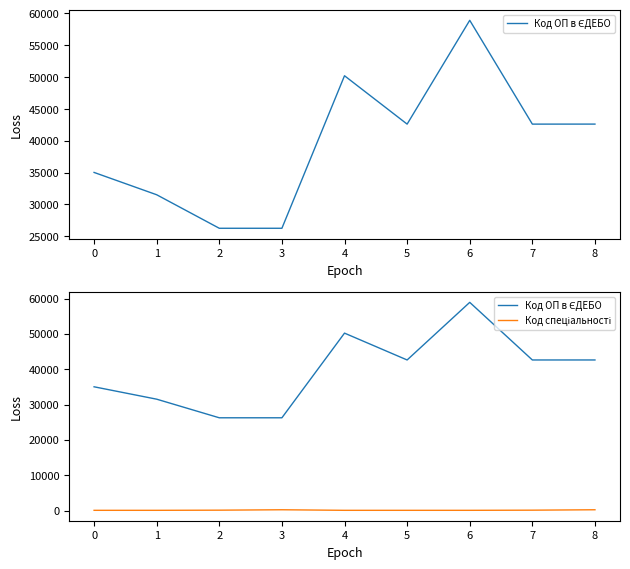

The value of Код спеціальності at 1 is 72. True or false?

True